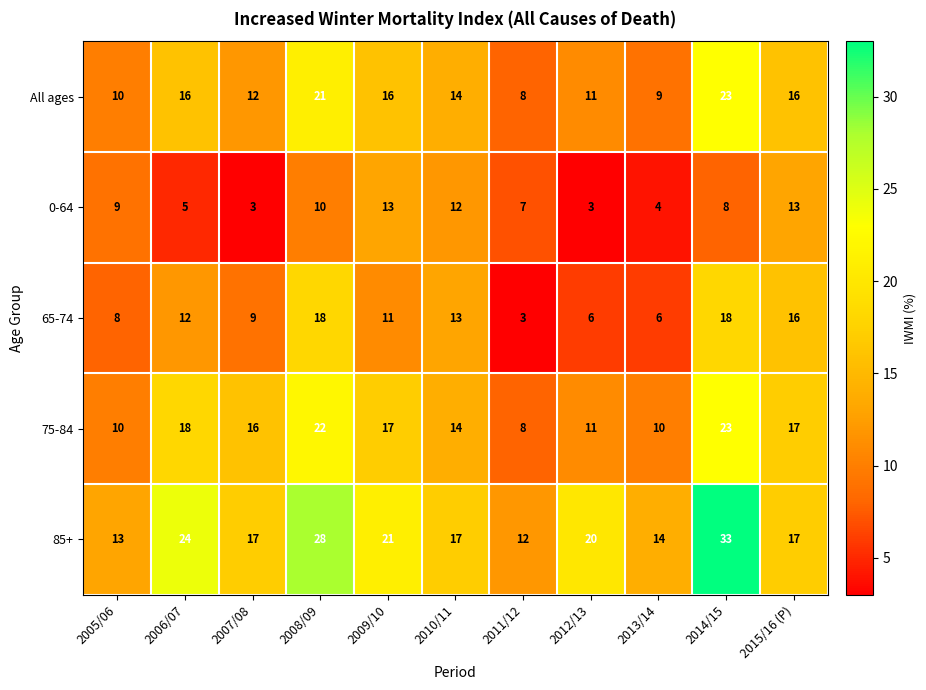

What is the smallest value displayed?

3